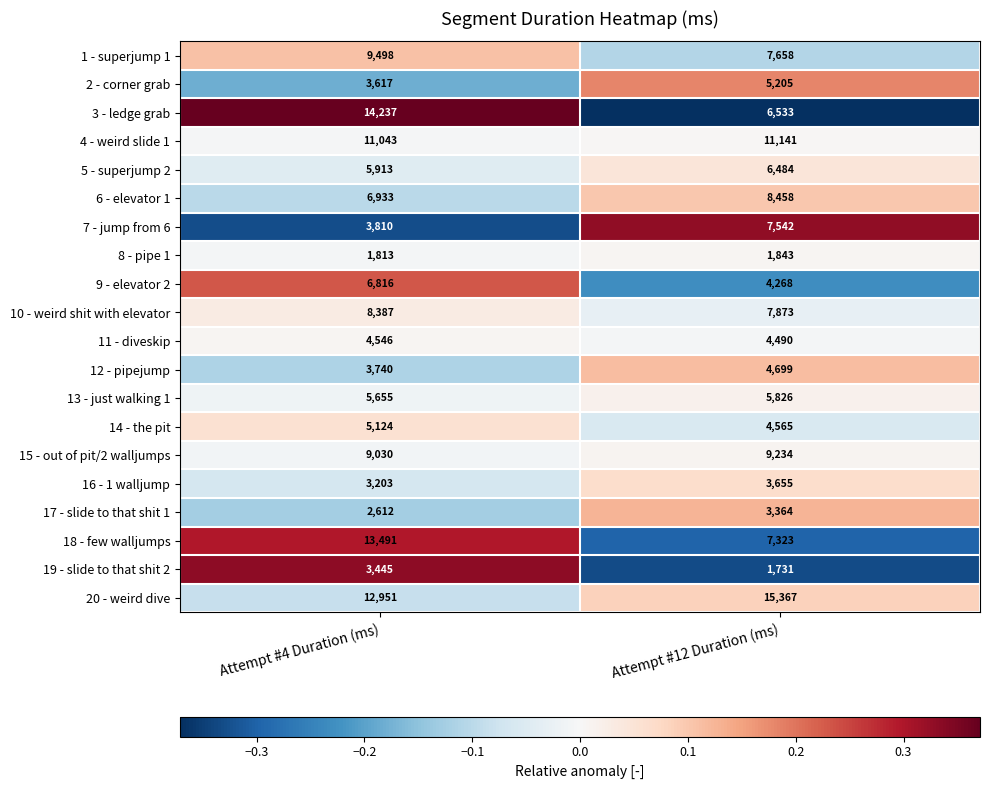

What is the spread (max minus min) of values at Attempt #12 Duration (ms)?

13636